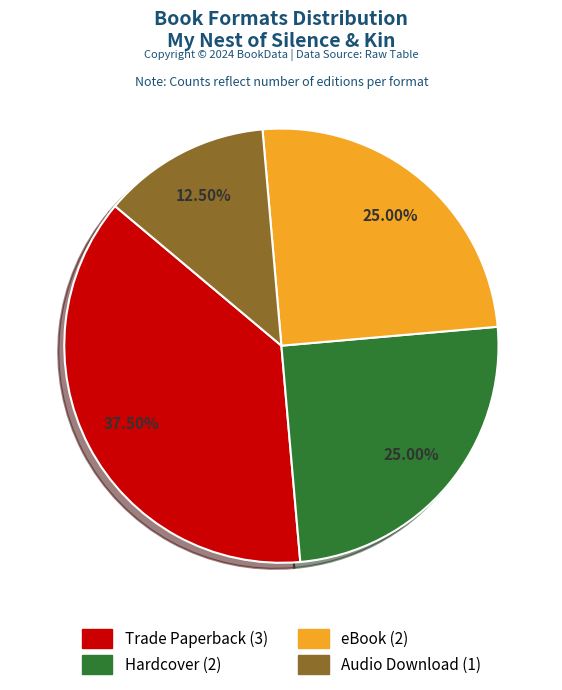

What portion of the pie excludes Hardcover?

75.0%